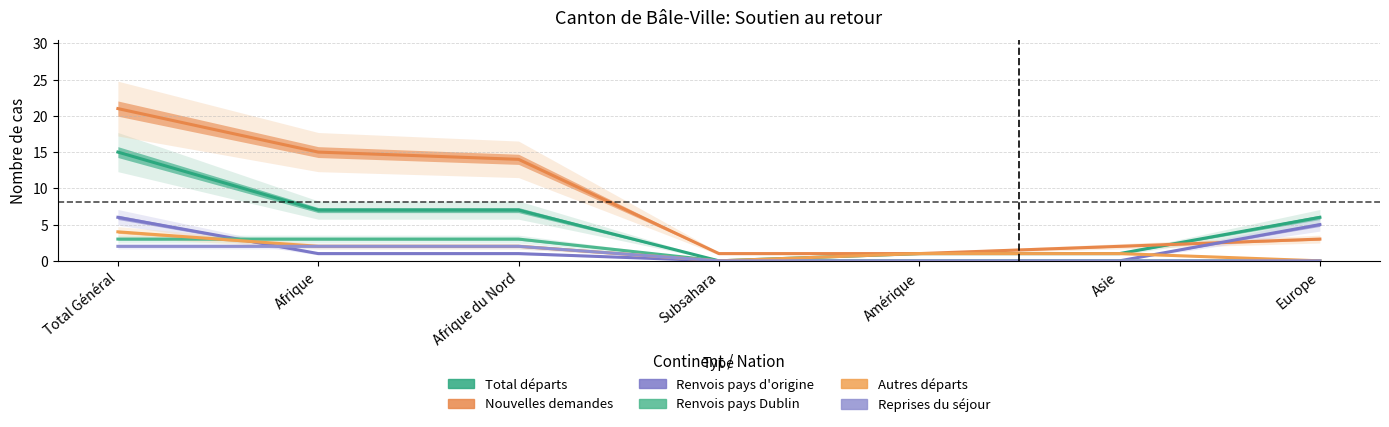

List the labels in order of Autres départs value, smallest first.

Subsahara, Europe, Amérique, Asie, Afrique, Afrique du Nord, Total Général